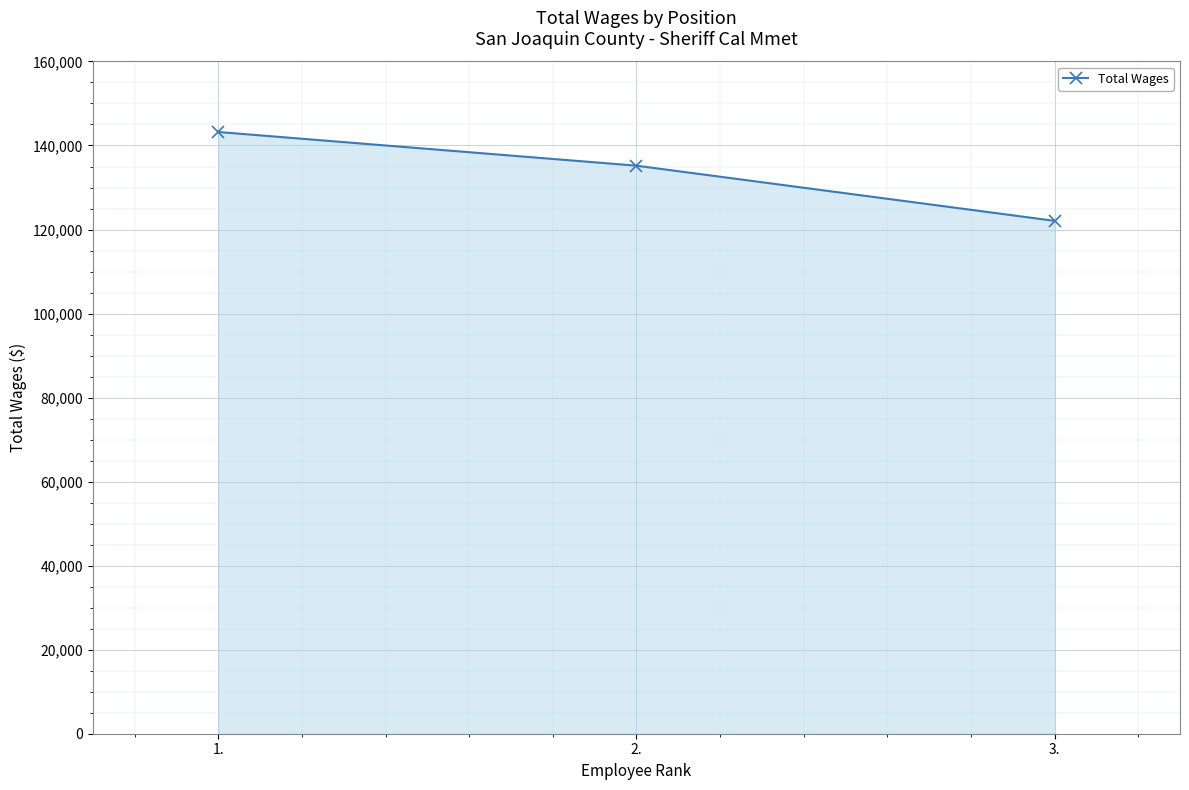

Count the values in the range 122068 to 143211.

3